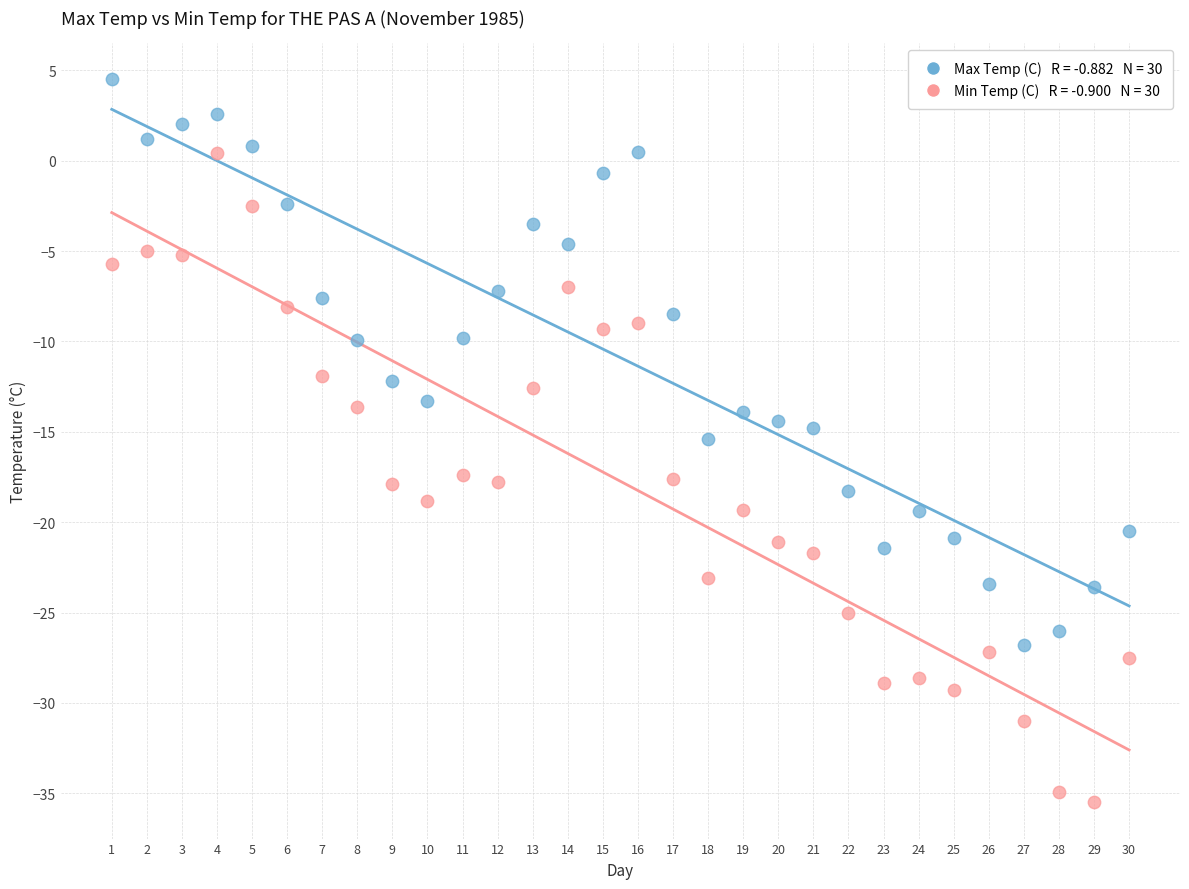

Across all data points, what is the range of X values (max minus min)?

29.0